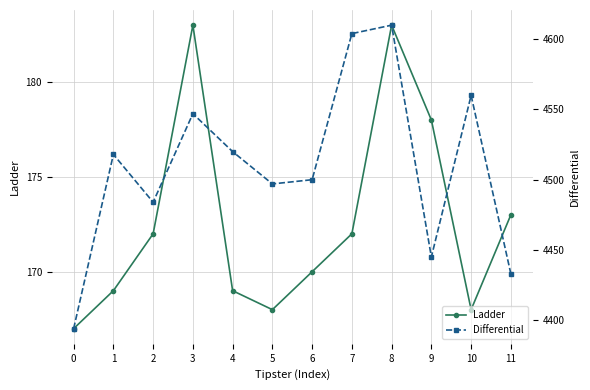

What is the minimum value shown in the chart?

167